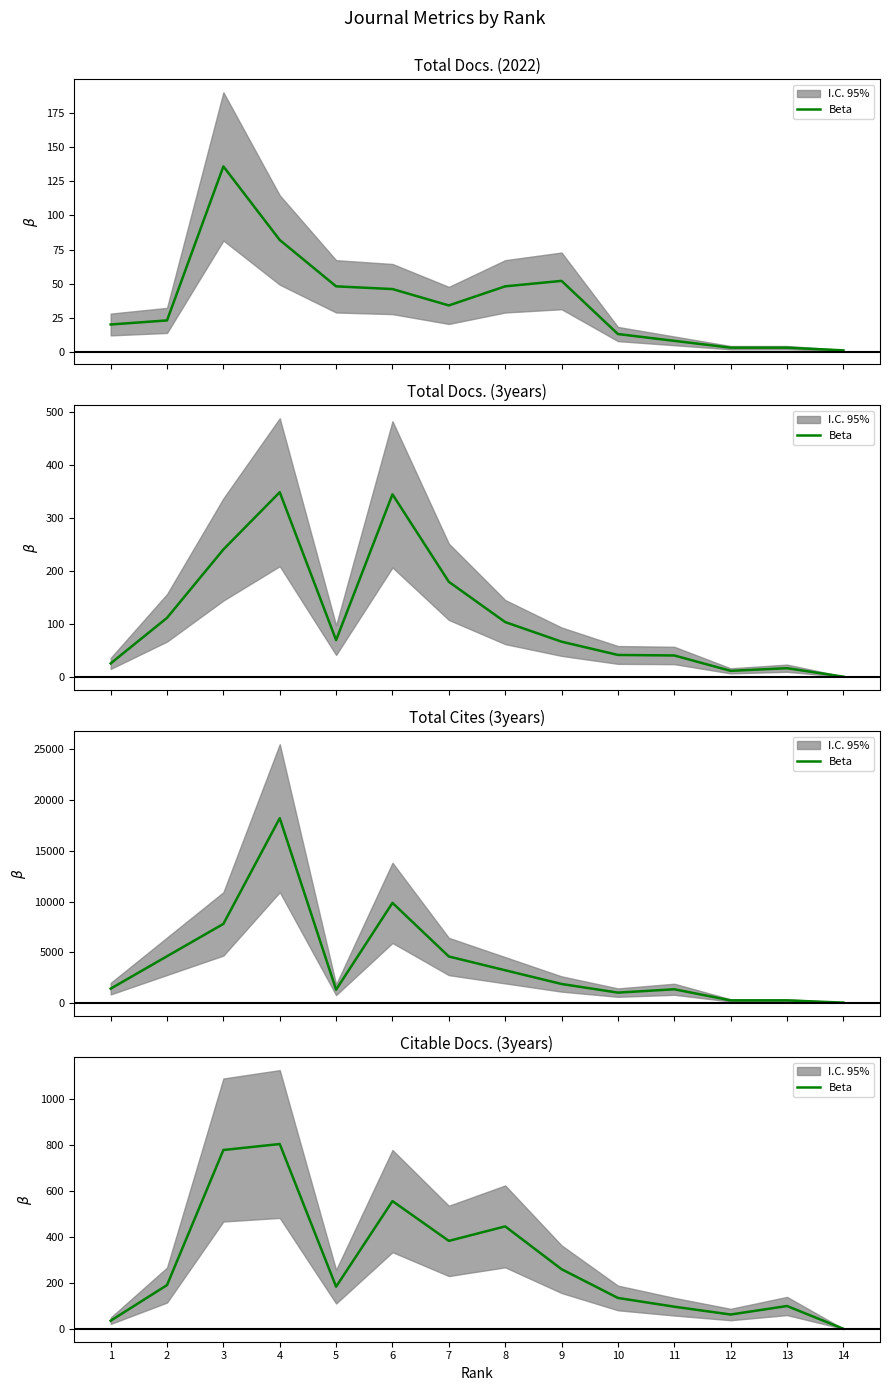

Is this an area chart (filled region under the line)?

No